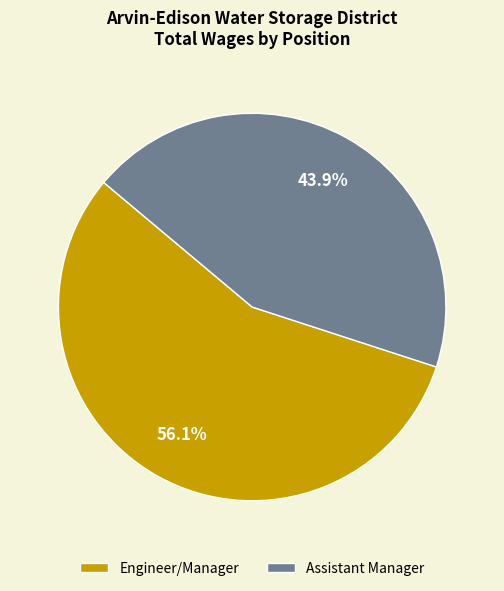

How many segments does this pie chart have?

2